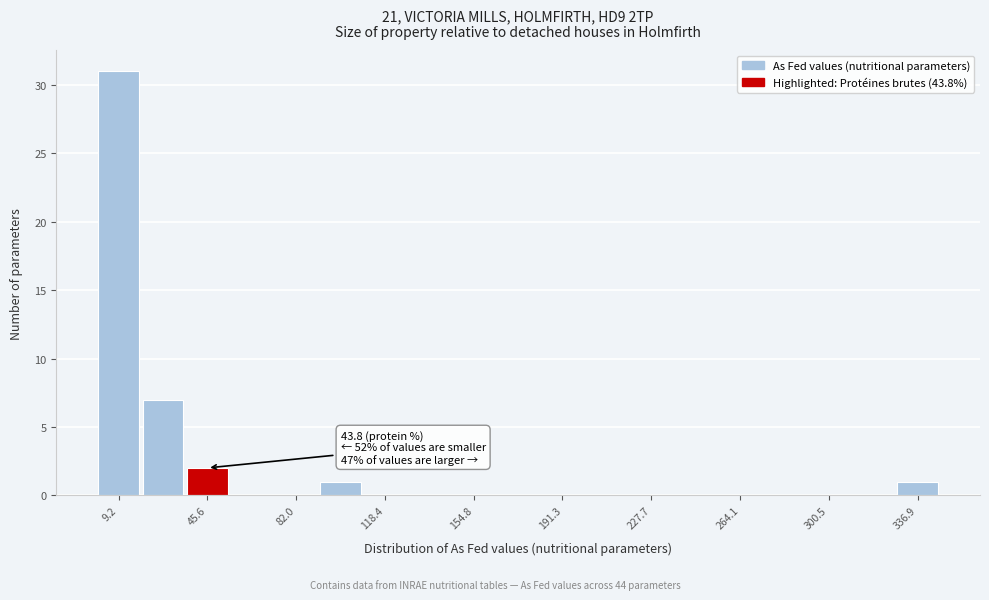

Read against the x-axis, roughly where is the centre of the tallest bar?

10